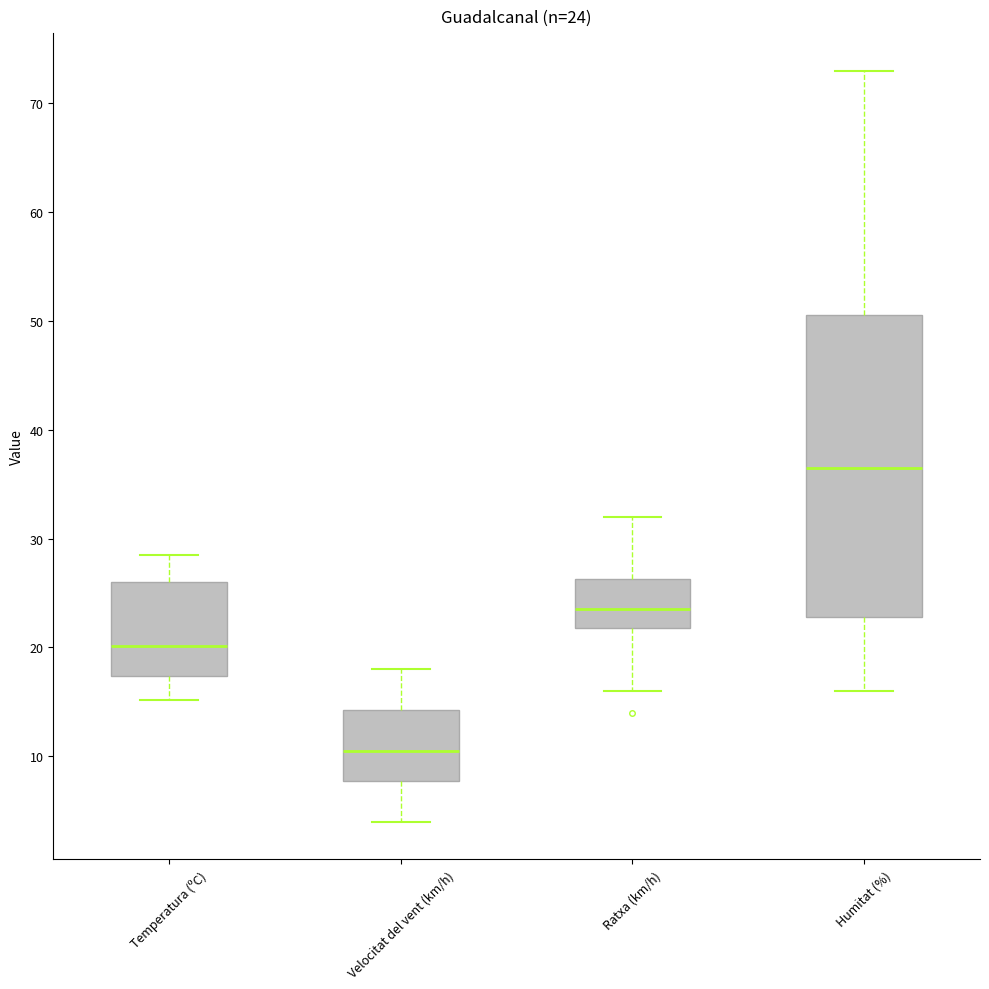

Which box is the tallest, from its lower edge to its upper edge?

Humitat (%)